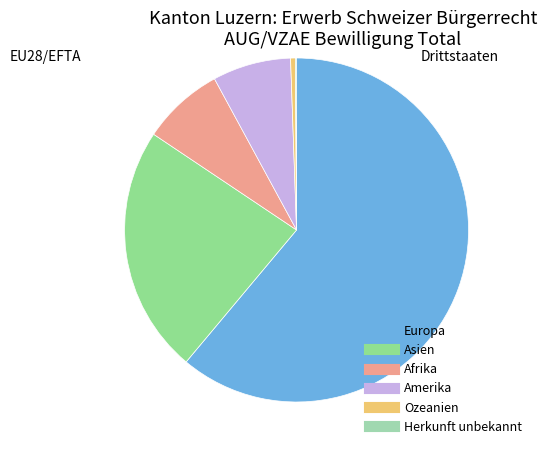

Count the number of slices in the pie.

6